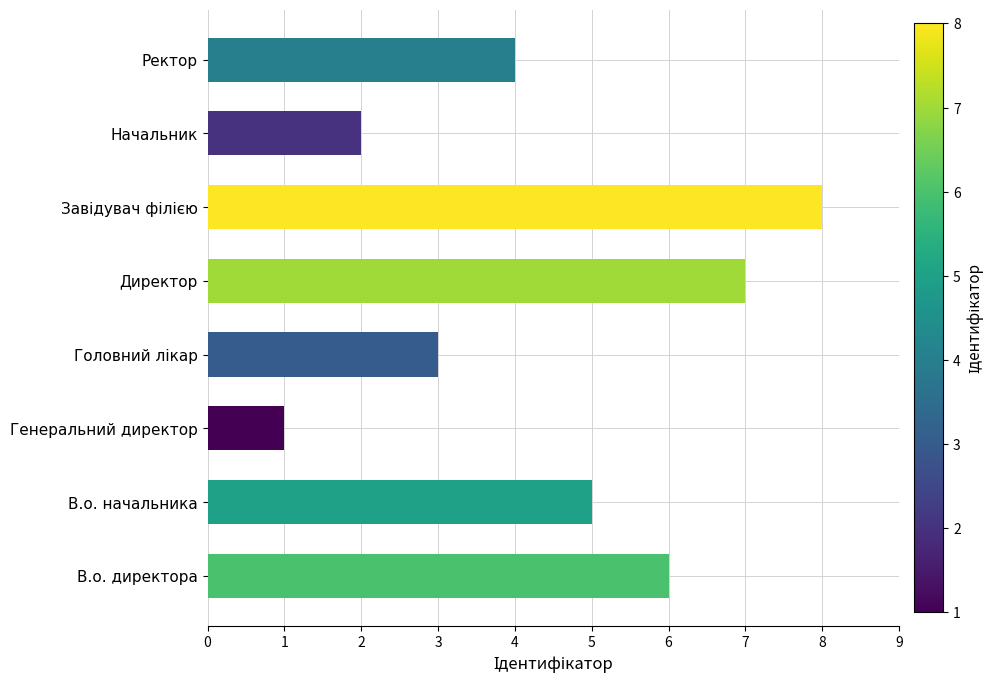

What is the greatest value displayed?

8